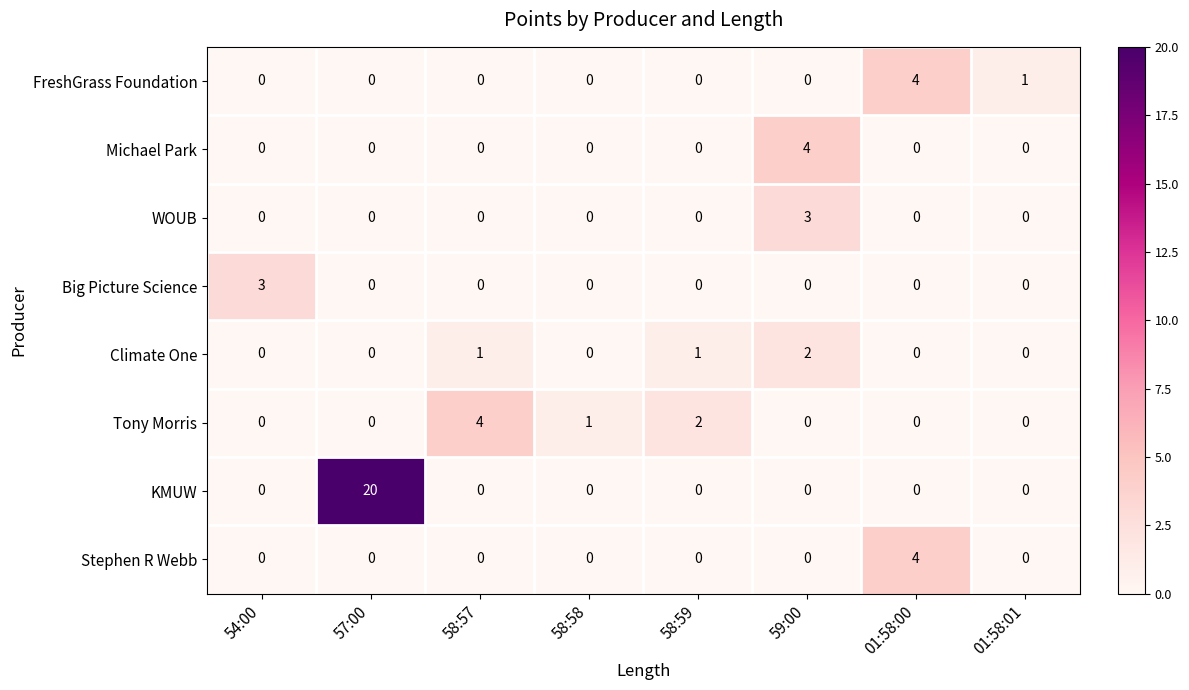

Which series has the widest spread of values?

KMUW